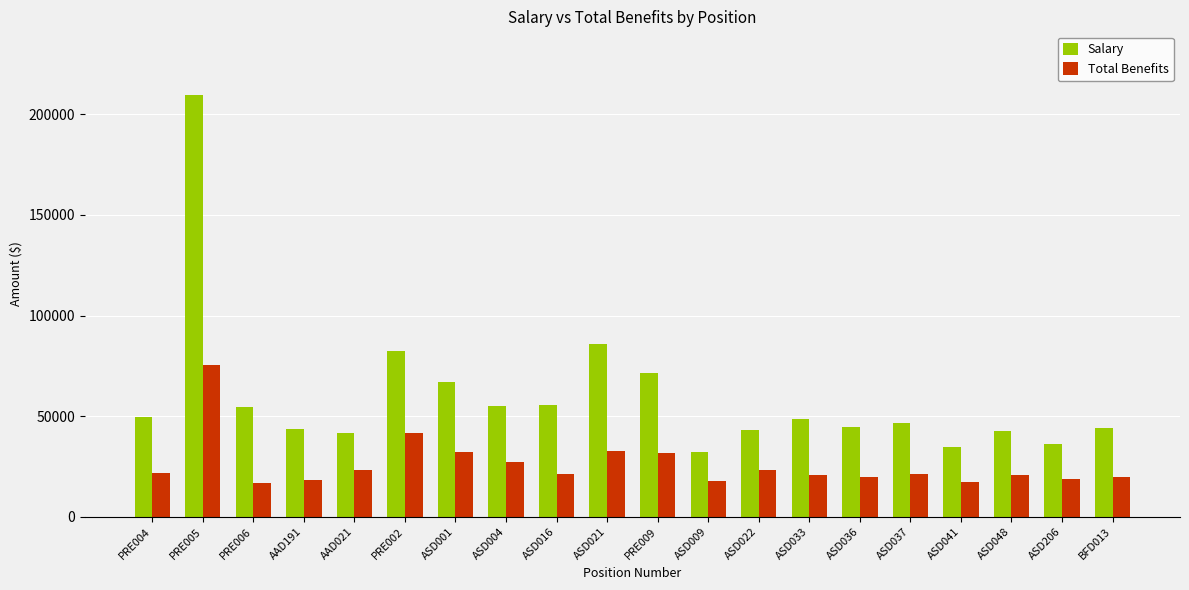

At PRE004, list the series in order from largest to smallest.

Salary, Total Benefits